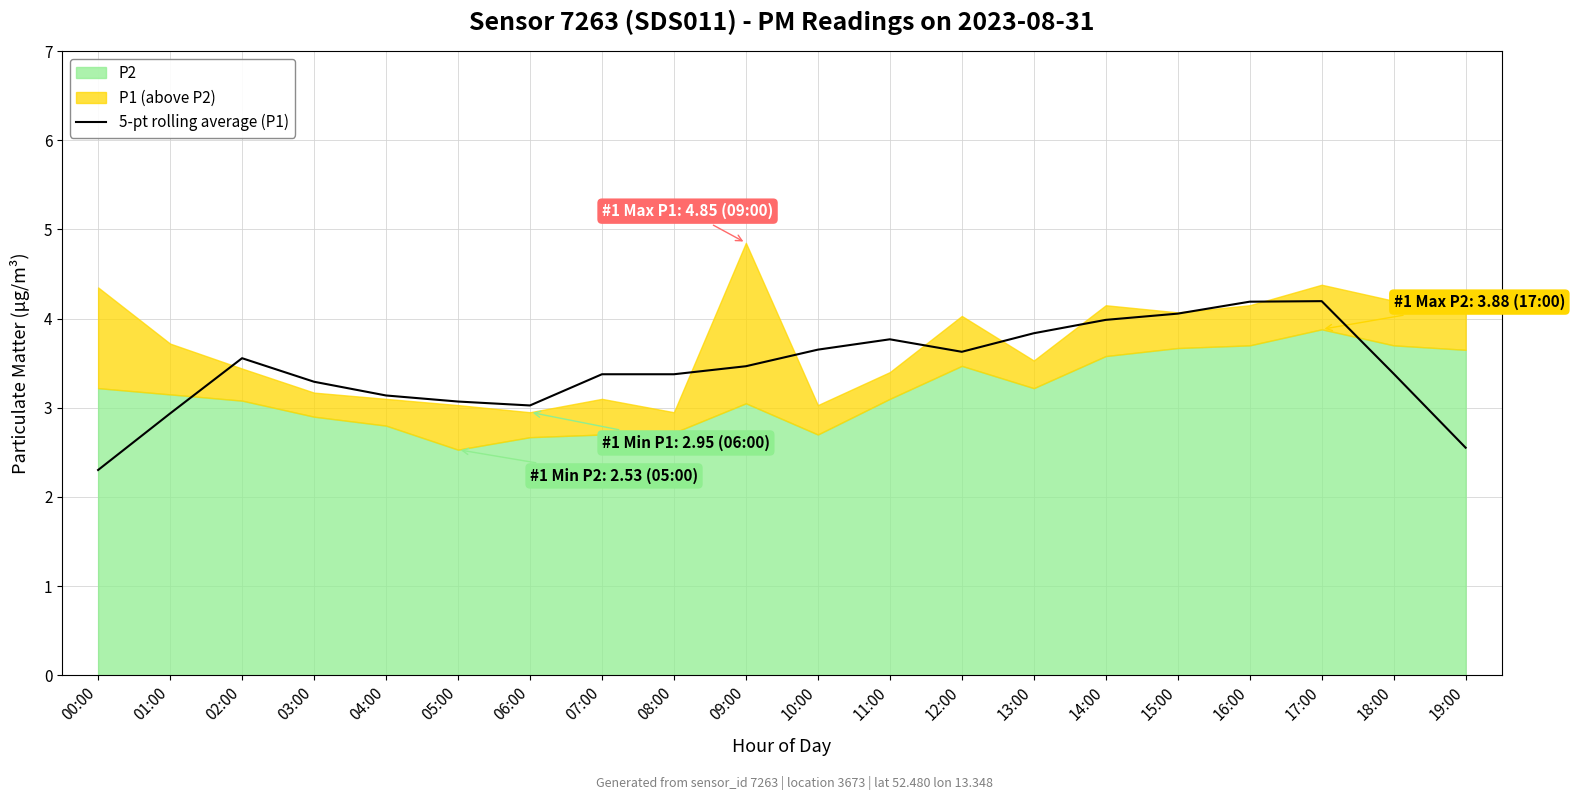

How many interior local peaks (higher than both neighbors) does the data have?

3